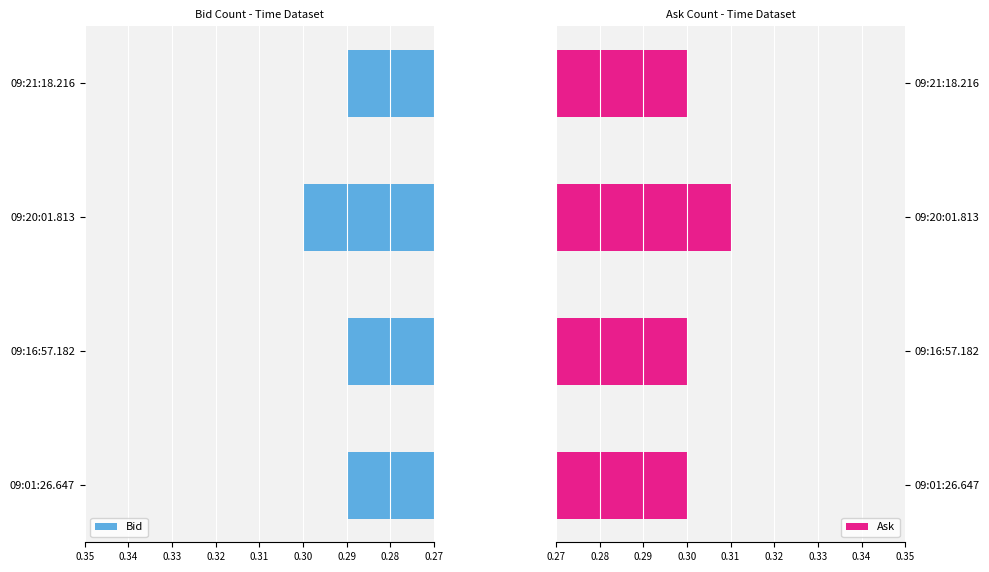

The value of Bid at 09:20:01.813 is 0.3. True or false?

True